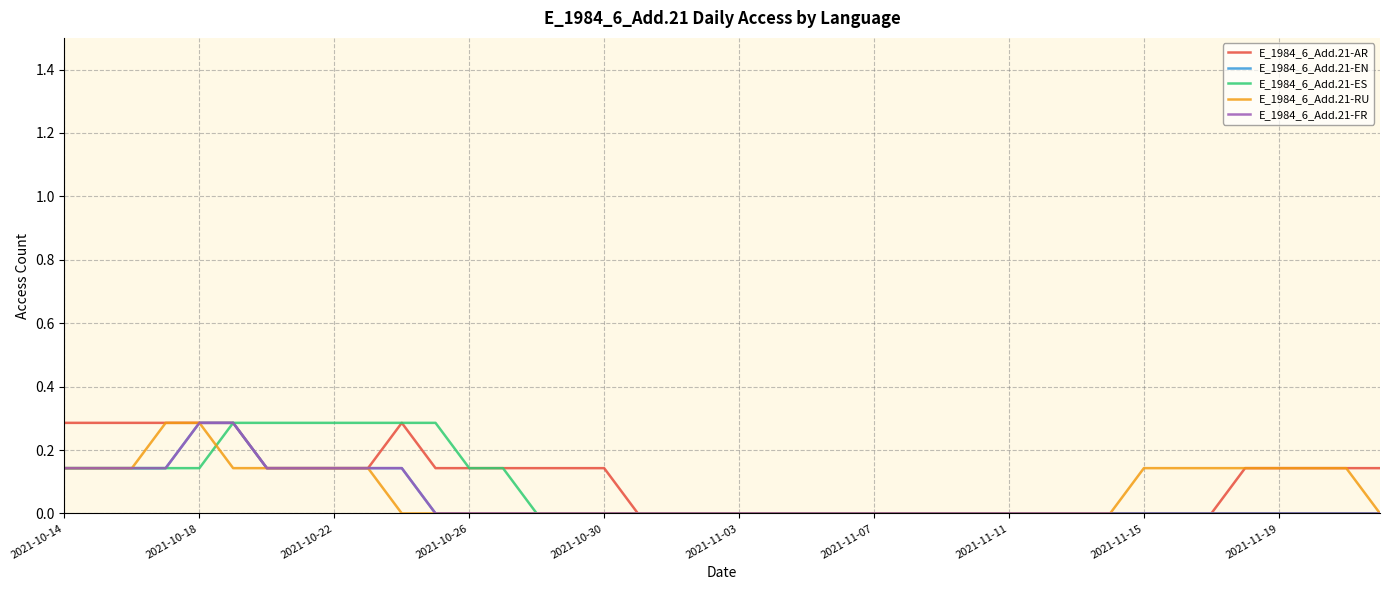

Is this an area chart (filled region under the line)?

No